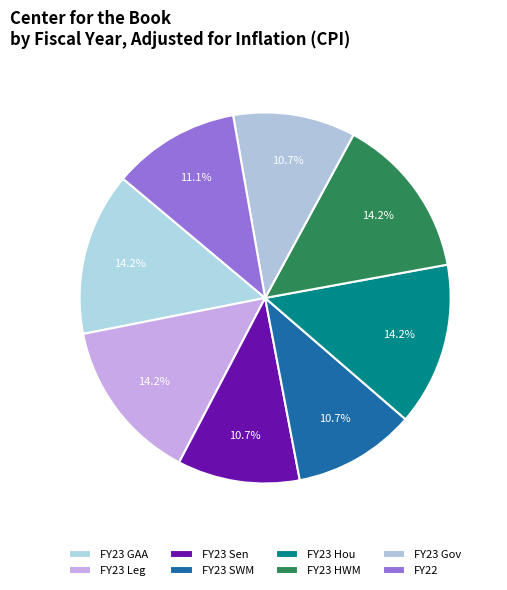

To the nearest percent, what is the combined percentage of FY22 and FY23 Sen?

22%